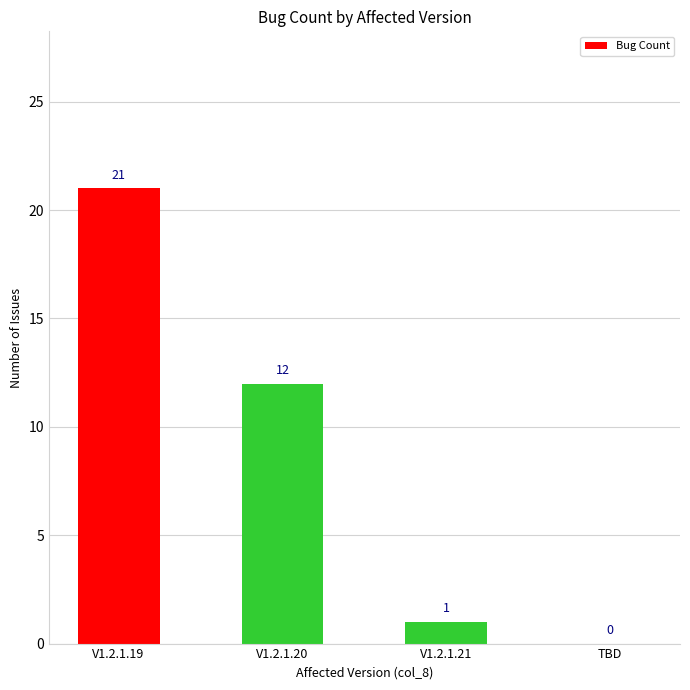

Reading left to right, extract all data points from this chart.

V1.2.1.19=21	V1.2.1.20=12	V1.2.1.21=1	TBD=0